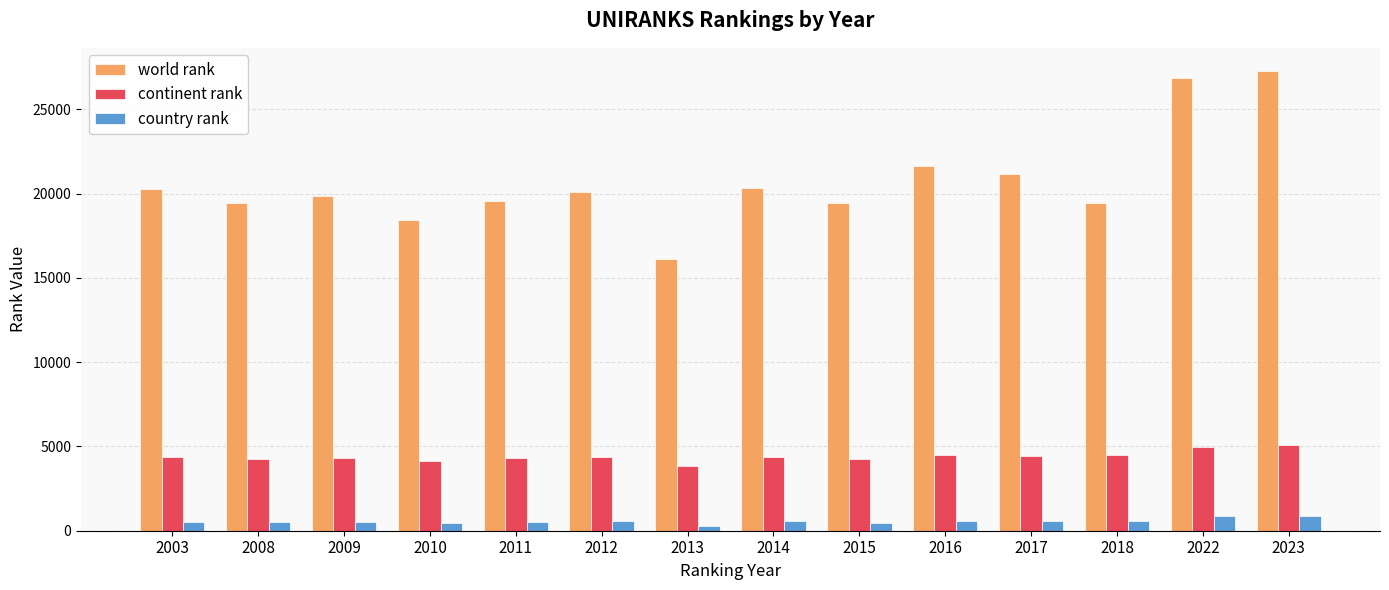

Rank the series by their maximum value, from lowest to highest.

country rank, continent rank, world rank